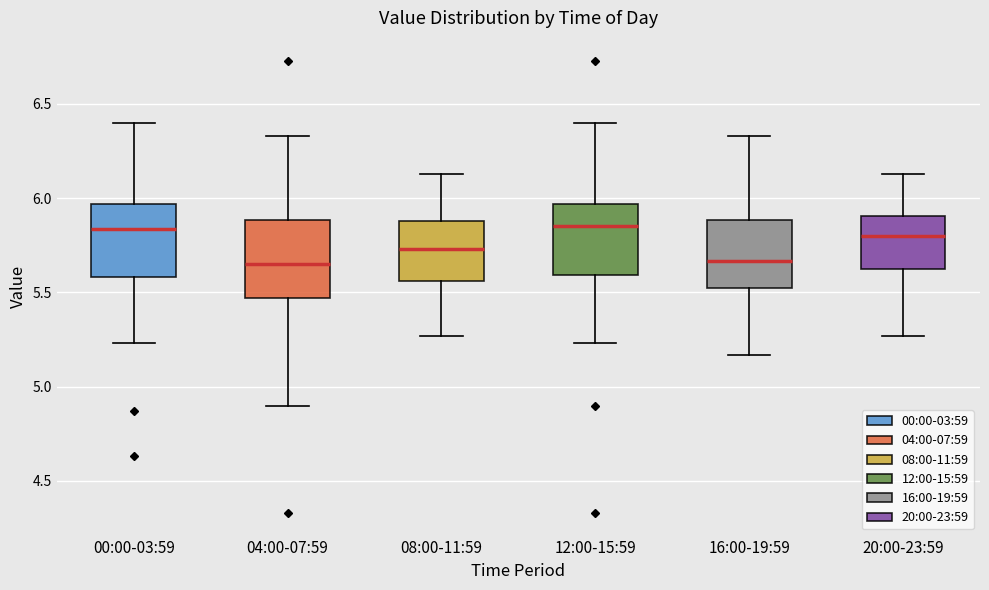

Where is the lower edge of the box for 16:00-19:59 on the y-axis? The values are not printed on the chart, so give them approximately, as read against the axis.

5.50